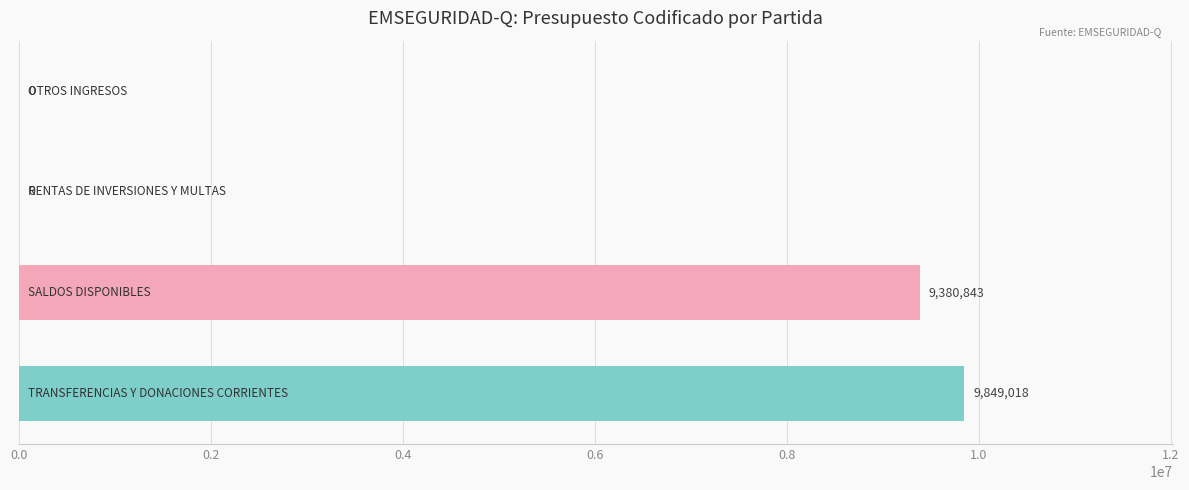

What is the greatest value displayed?

9849018.0